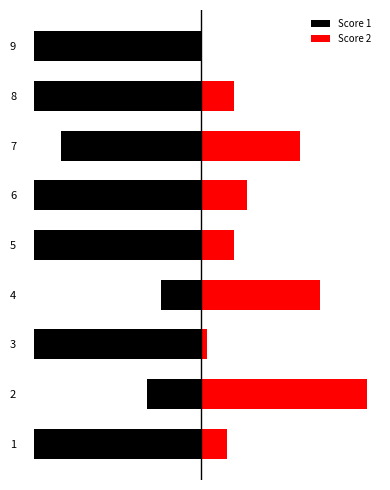

Does the chart contain any negative values?

Yes